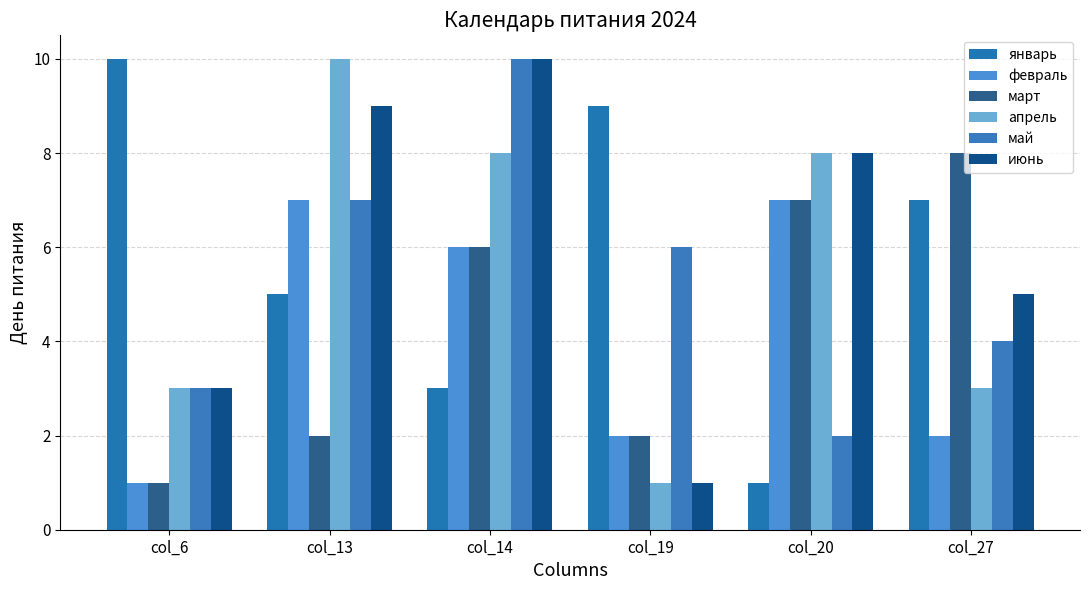

Which label corresponds to the largest value in the chart?

col_6